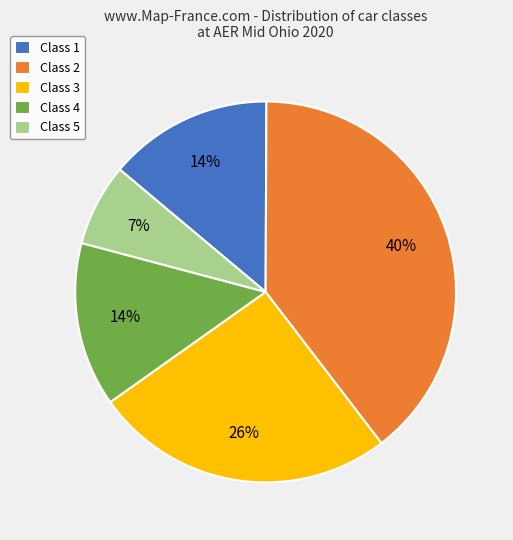

Which category has the smallest portion of the pie?

Class 5